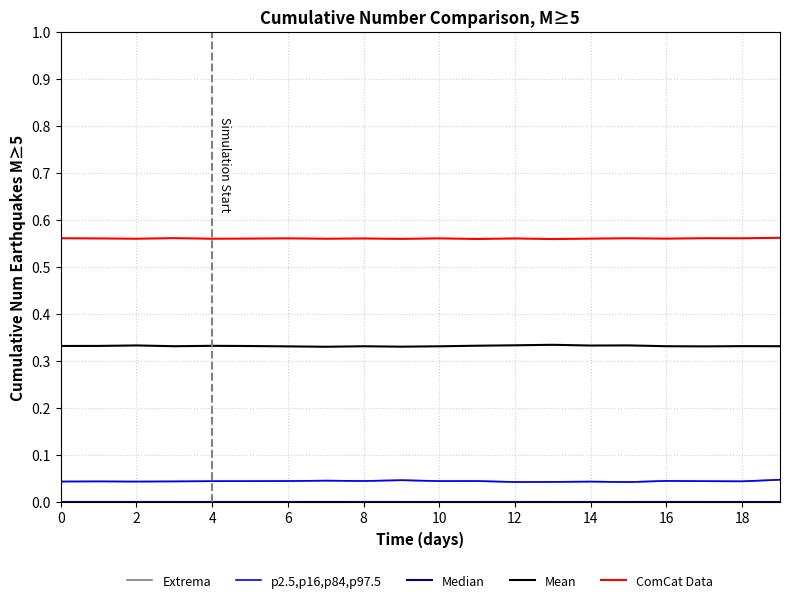

Count the number of categories in the chart.

20